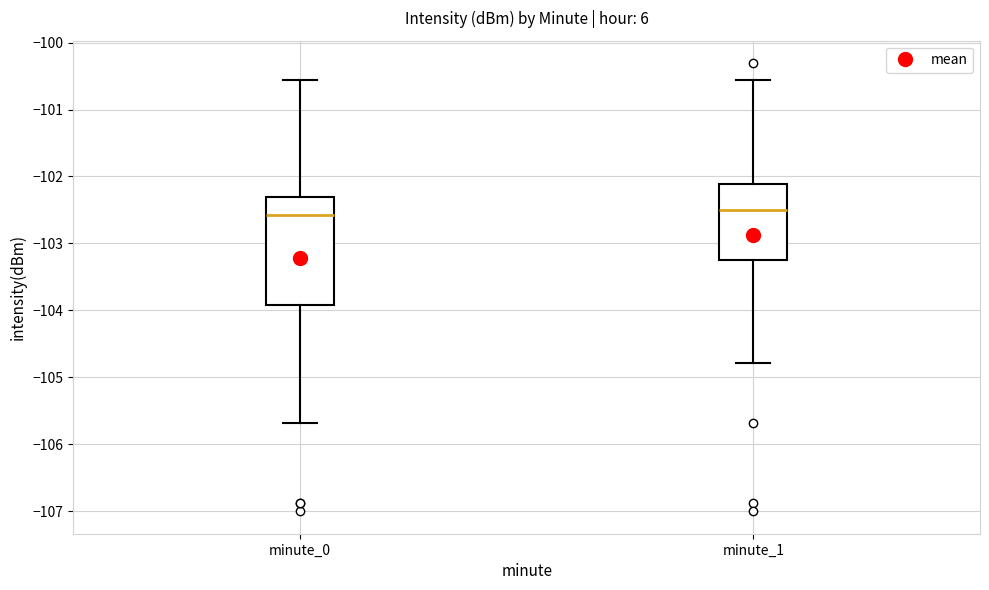

Which box is the tallest, from its lower edge to its upper edge?

minute_0